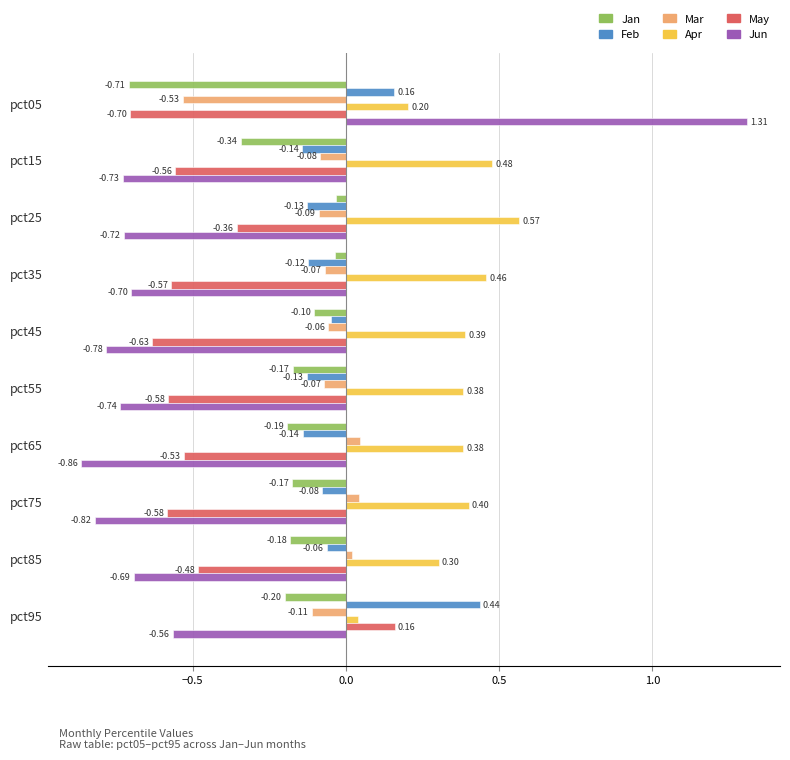

Between pct35 and pct95, which series saw the biggest shift?

May